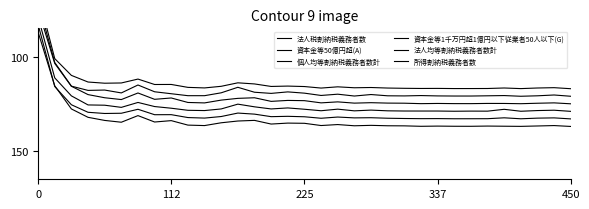

Reading left to right, transcribe all the data shown in this chart.

法人税割納税義務者数: 67.0	101.0	109.9	113.5	114.1	114.0	111.9	114.8	114.7	116.3	116.6	115.7	113.9	114.5	115.8	115.6	115.9	116.7	116.0	116.5	116.4	116.6	116.8	116.9	116.8	116.9	116.9	116.9	116.6	116.9	116.6	116.4	117.0
資本金等50億円超(A): 71.0	103.1	115.6	117.9	117.7	119.2	115.0	118.6	119.7	120.7	120.7	119.2	116.2	118.9	119.5	118.7	119.4	120.6	119.9	120.9	120.1	120.8	120.8	120.6	120.8	120.9	120.9	120.8	120.6	121.0	120.8	120.3	121.0
個人均等割納税義務者数計: 75.0	103.6	115.7	120.1	121.8	122.7	119.3	122.6	121.9	124.3	124.5	123.0	122.1	121.8	123.7	123.2	123.3	124.5	124.0	124.6	124.4	124.6	124.7	124.9	124.8	124.9	124.9	124.8	124.8	124.9	124.7	124.5	125.0
資本金等1千万円超1億円以下従業者50人以下(G): 79.0	111.2	120.8	125.6	125.7	126.9	124.3	126.5	127.3	128.4	128.6	127.7	125.2	126.6	127.7	127.2	127.9	128.7	127.8	128.7	128.3	128.7	128.8	128.8	128.8	128.9	128.9	128.9	127.9	128.9	128.6	128.4	129.0
法人均等割納税義務者数計: 83.0	115.8	125.5	129.5	130.1	130.0	127.9	130.8	130.8	132.3	132.6	131.7	129.9	130.5	131.8	131.6	131.9	132.7	132.0	132.5	132.4	132.6	132.8	132.9	132.8	132.9	132.9	132.9	132.4	132.9	132.6	132.5	133.0
所得割納税義務者数: 87.0	115.5	127.7	132.2	133.8	134.8	131.3	134.6	133.9	136.3	136.5	135.1	134.1	133.8	135.7	135.2	135.3	136.5	136.0	136.6	136.4	136.6	136.7	136.9	136.8	136.9	136.9	136.8	136.9	137.0	136.8	136.5	137.0